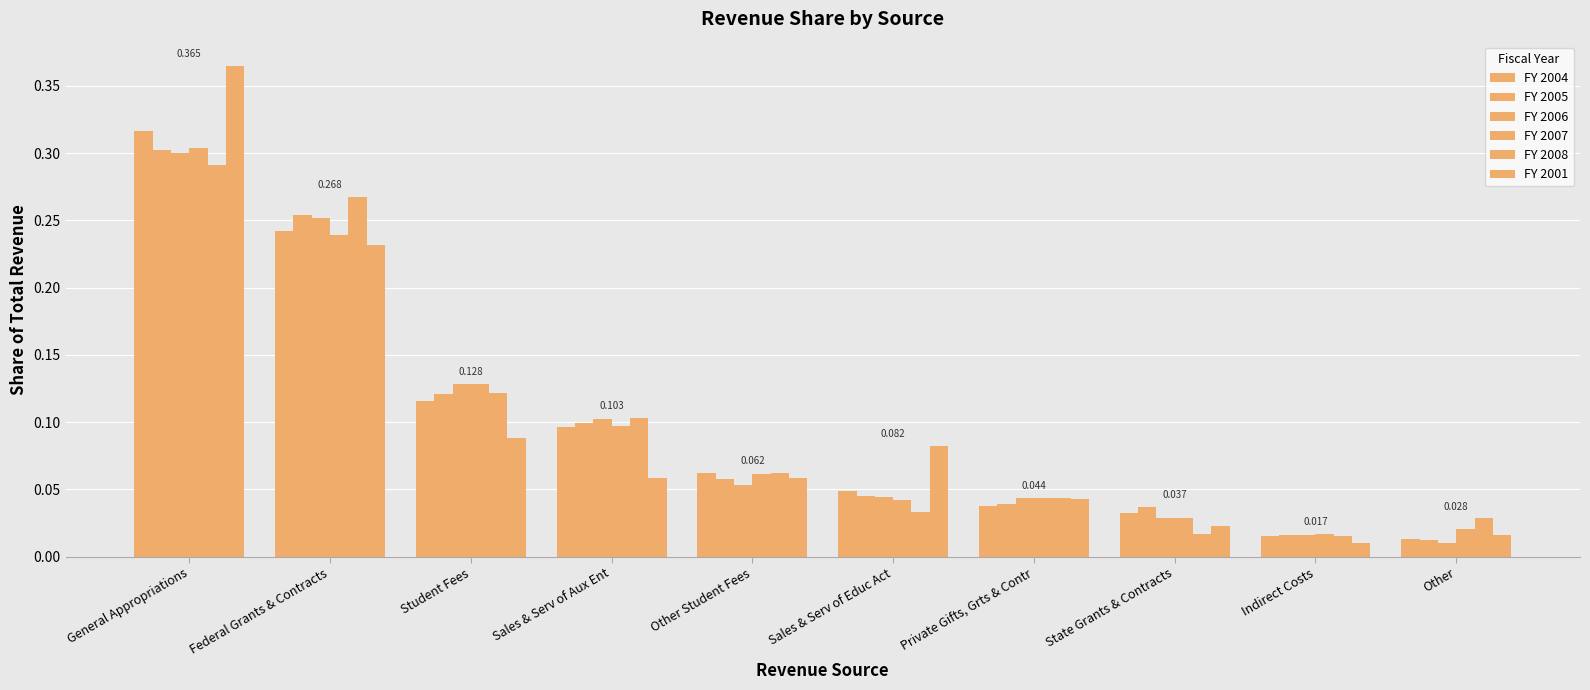

How many categories are shown in the chart?

10